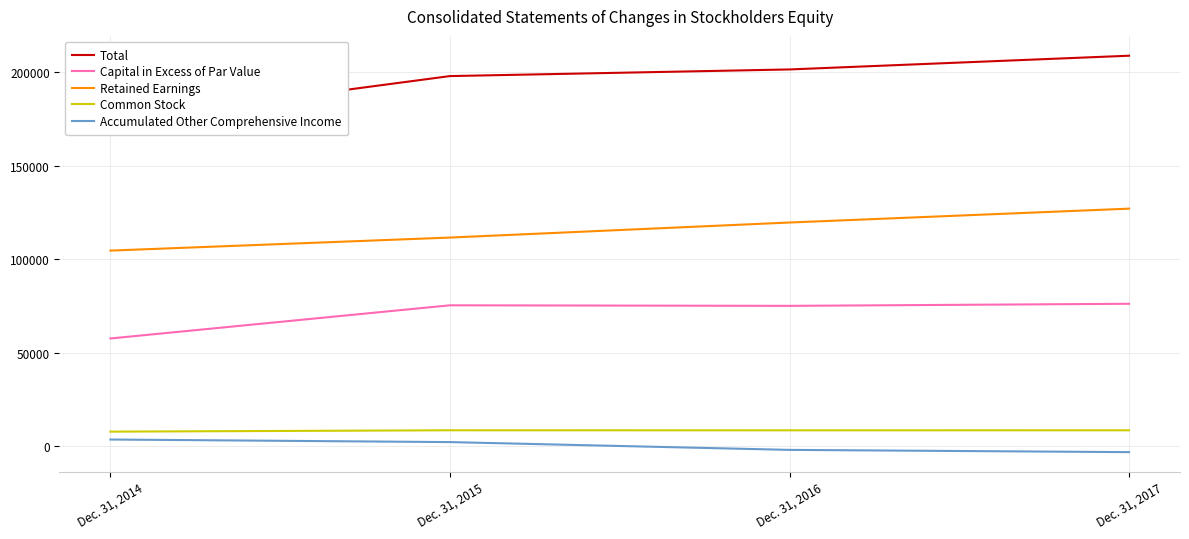

Which series has the largest range (max minus min)?

Total